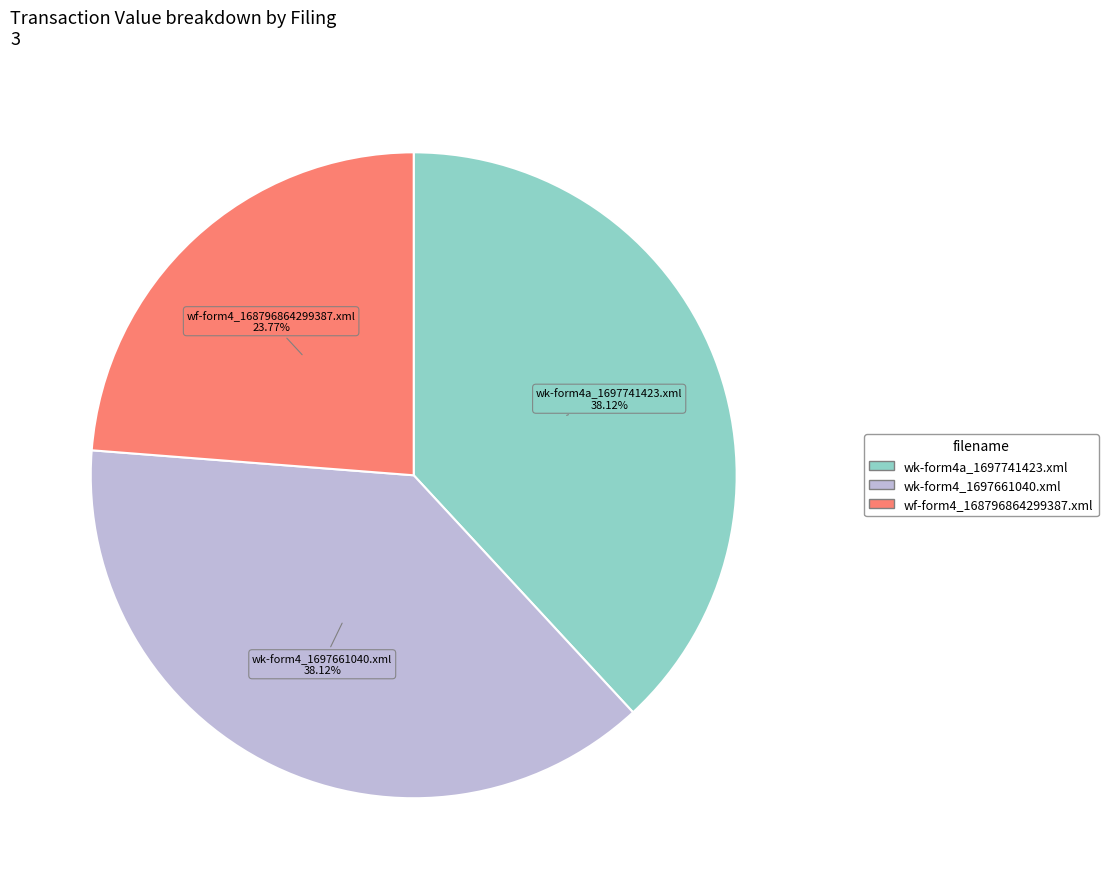

How much of the chart is everything except wf-form4_168796864299387.xml?

76.2%